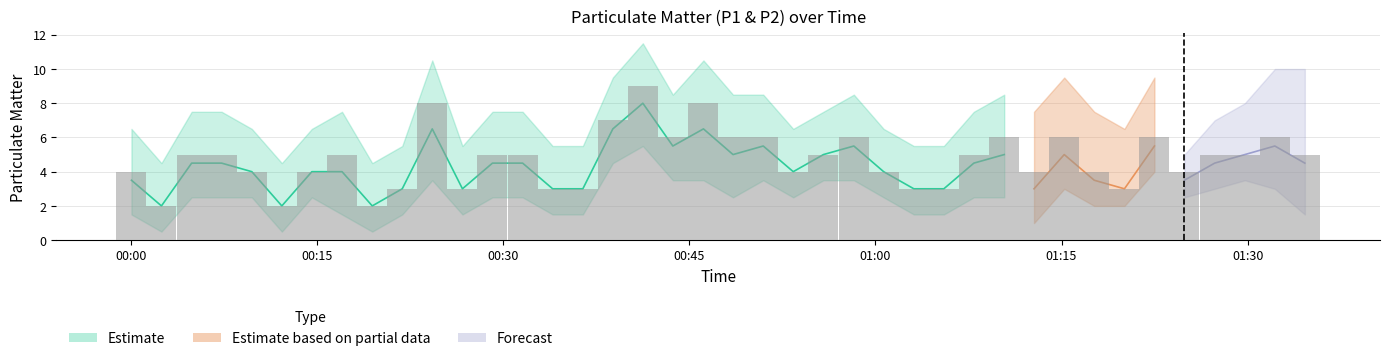

True or false: P1 has a value of 1 at 2023-03-17T00:34:00.

False